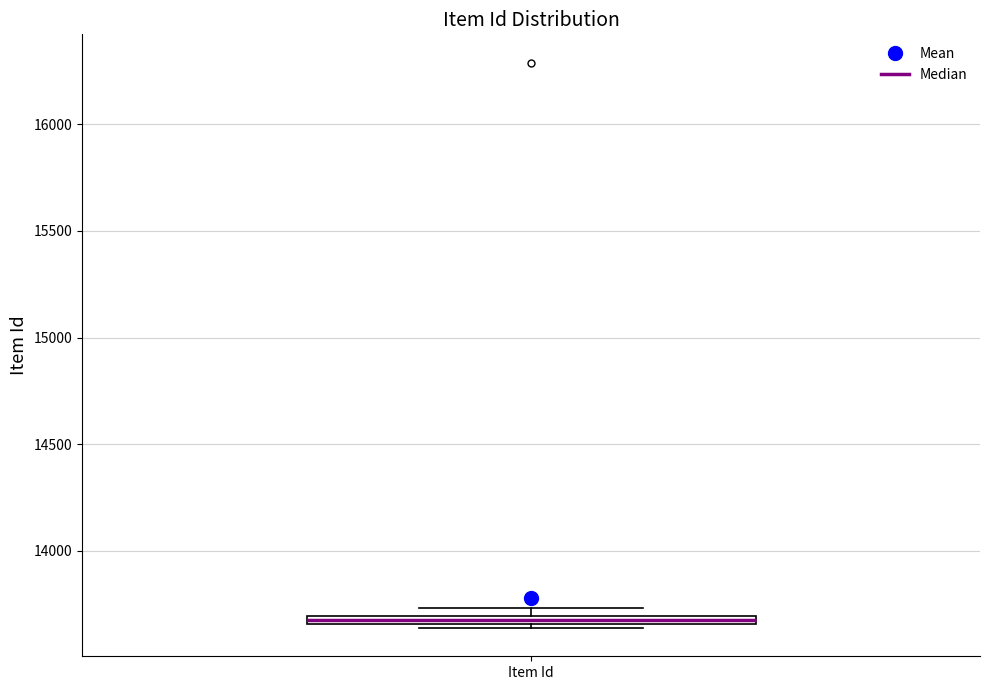

Where is the lower edge of the box for Item Id on the y-axis? The values are not printed on the chart, so give them approximately, as read against the axis.

13650